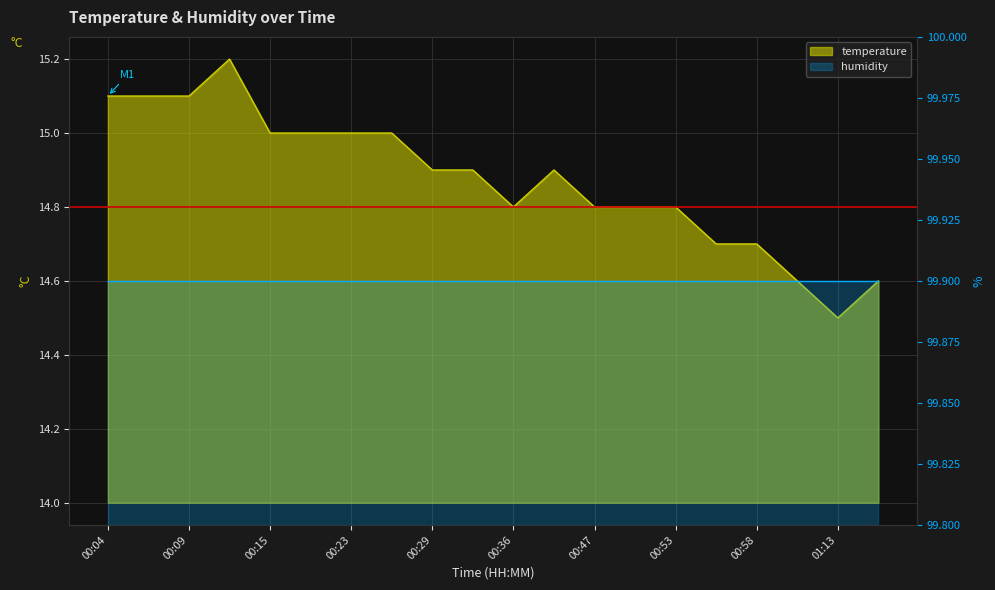

Reading left to right, transcribe all the data shown in this chart.

00:04=15.1	00:07=15.1	00:09=15.1	00:12=15.2	00:15=15.0	00:21=15.0	00:23=15.0	00:26=15.0	00:29=14.9	00:31=14.9	00:36=14.8	00:39=14.9	00:47=14.8	00:50=14.8	00:53=14.8	00:55=14.7	00:58=14.7	01:10=14.6	01:13=14.5	01:16=14.6